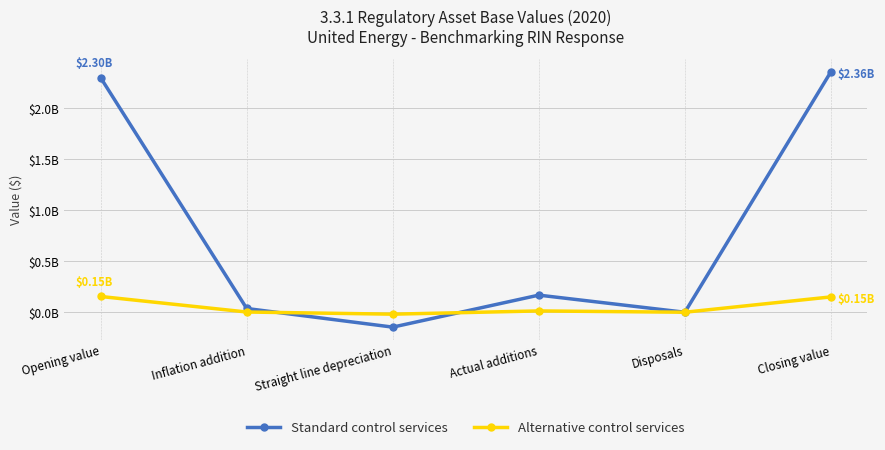

Is it true that Standard control services equals 62460355 at Inflation addition?

False